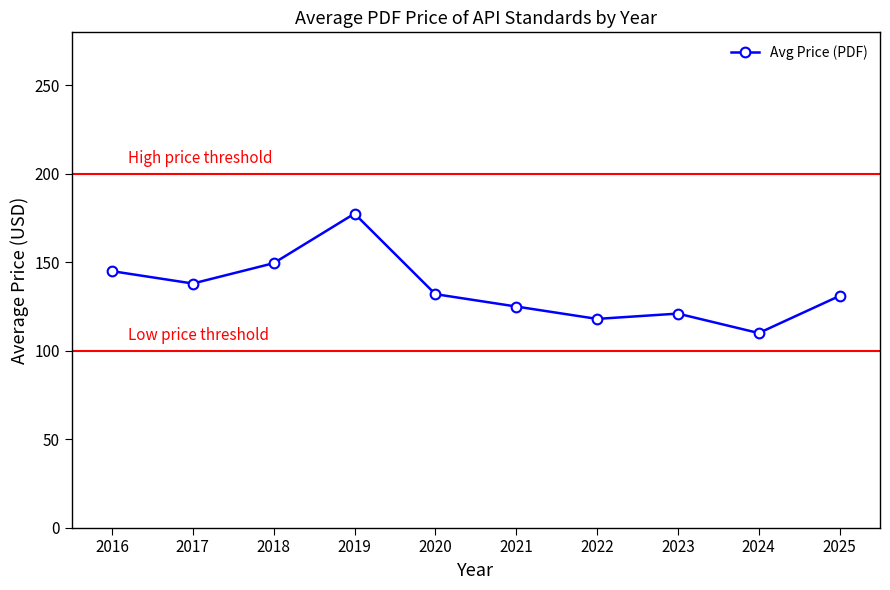

What is the greatest value displayed?

177.5